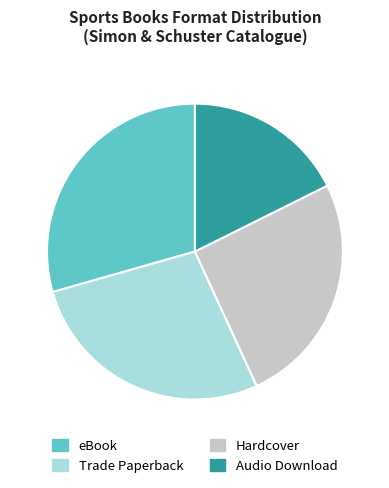

True or false: Audio Download accounts for 6% of the total.

False